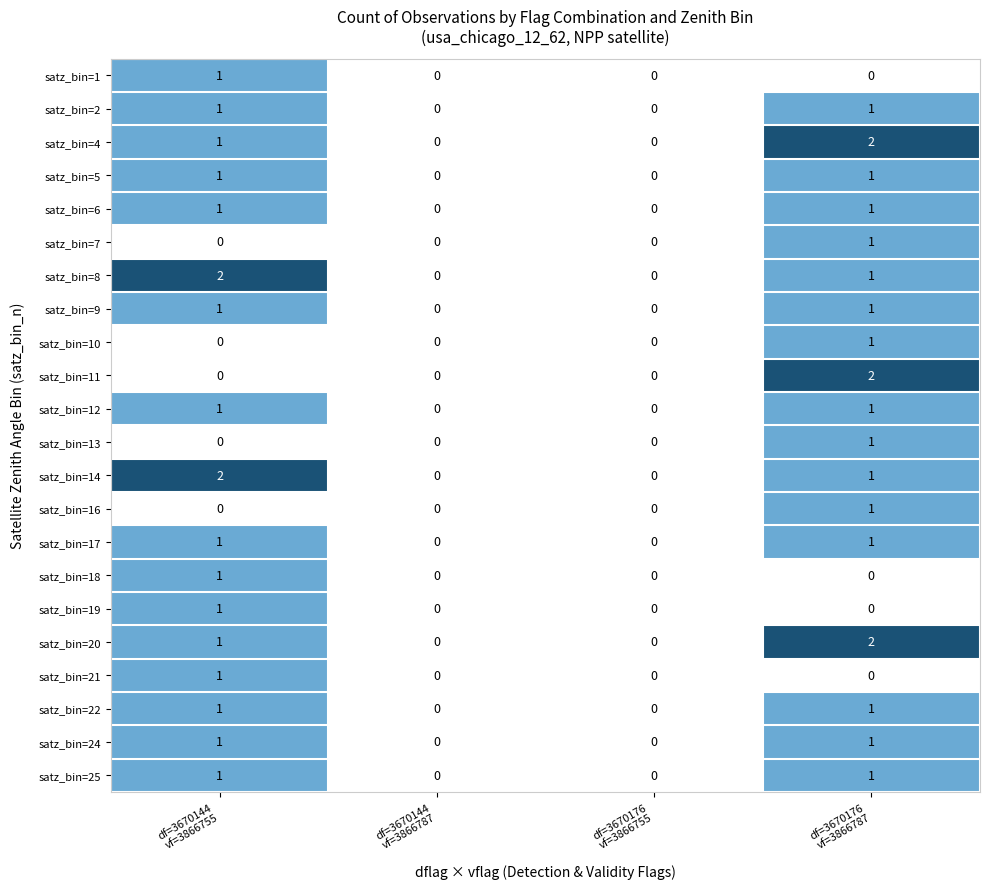

What is the greatest value displayed?

2